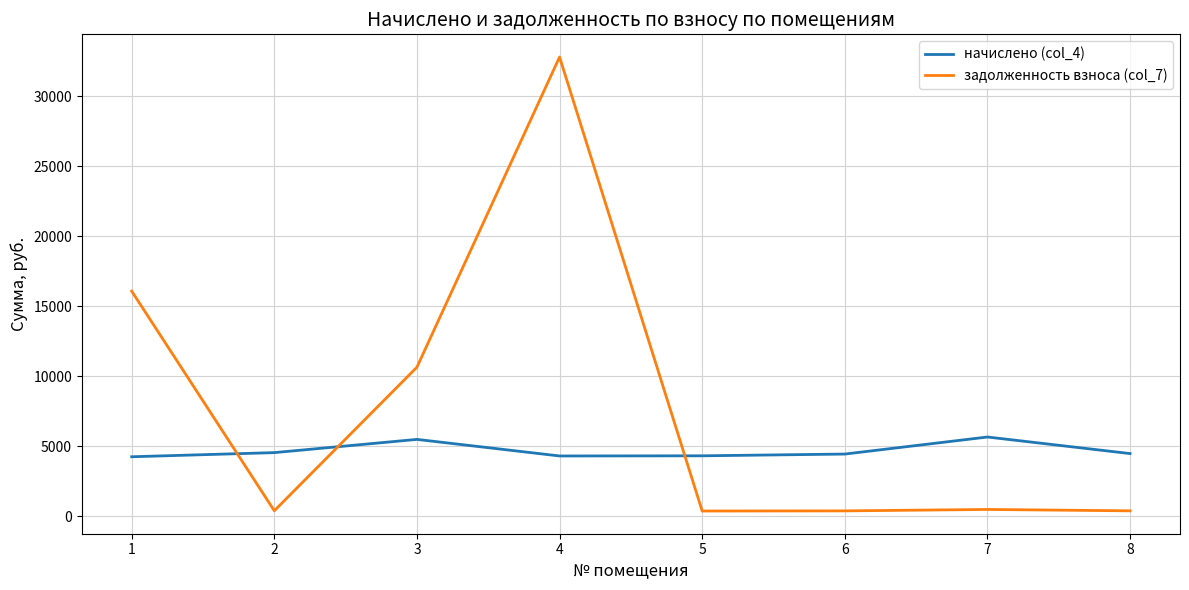

List the series in order of their overall mean, lowest first.

начислено (col_4), задолженность взноса (col_7)